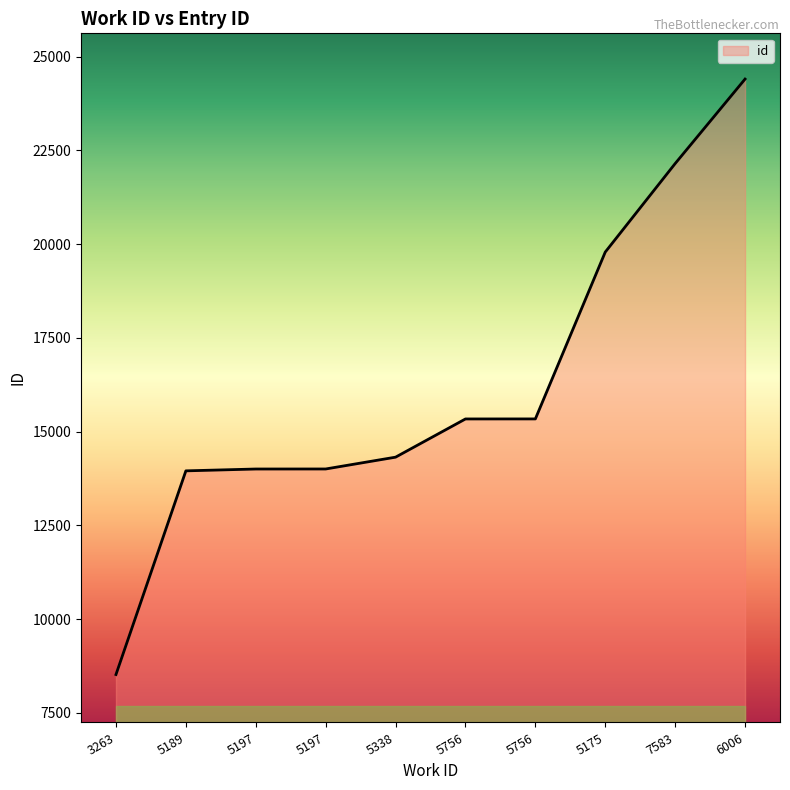

What is the label of the 7th point from the right?

5197